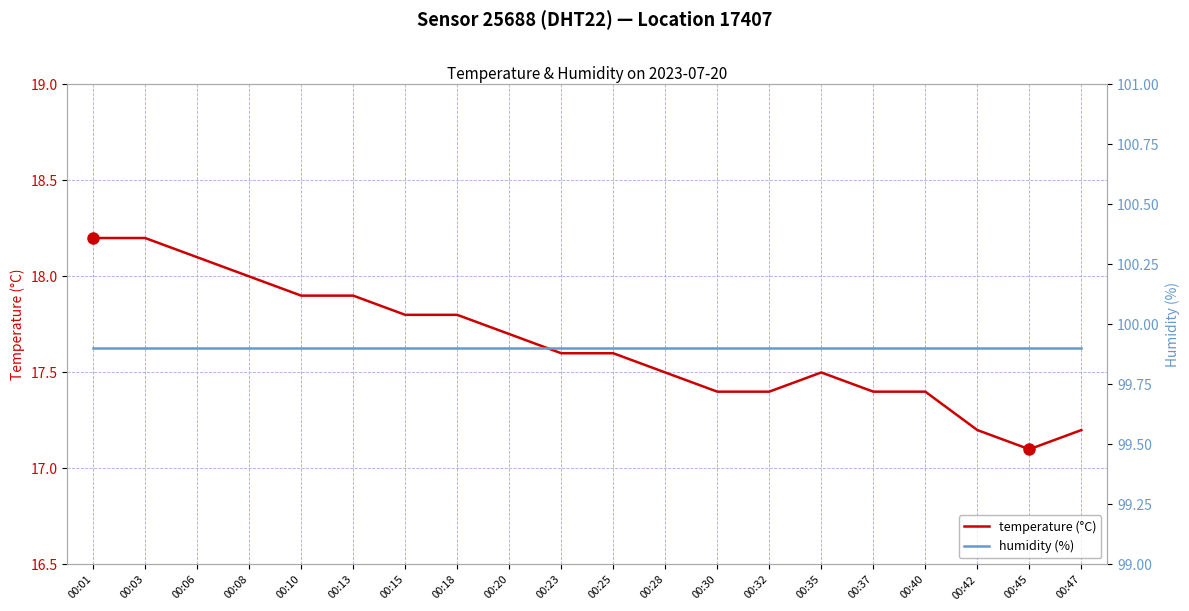

What is the difference between the maximum and minimum values in the temperature (°C) series?

1.1